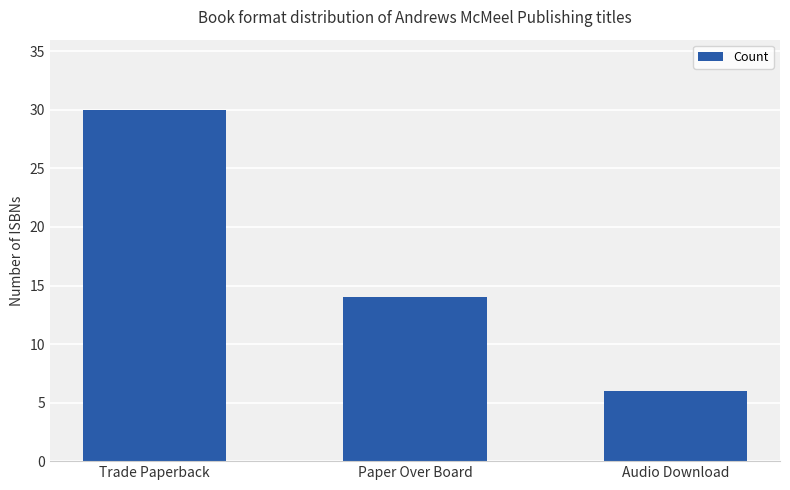

The value at Trade Paperback is 45. True or false?

False